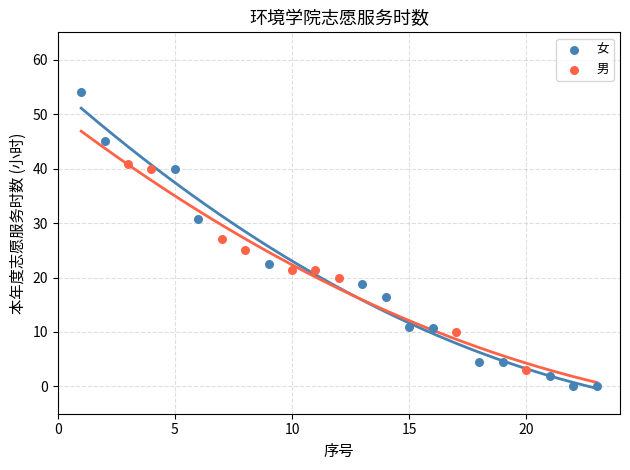

Which series has the largest Y range (max minus min)?

女